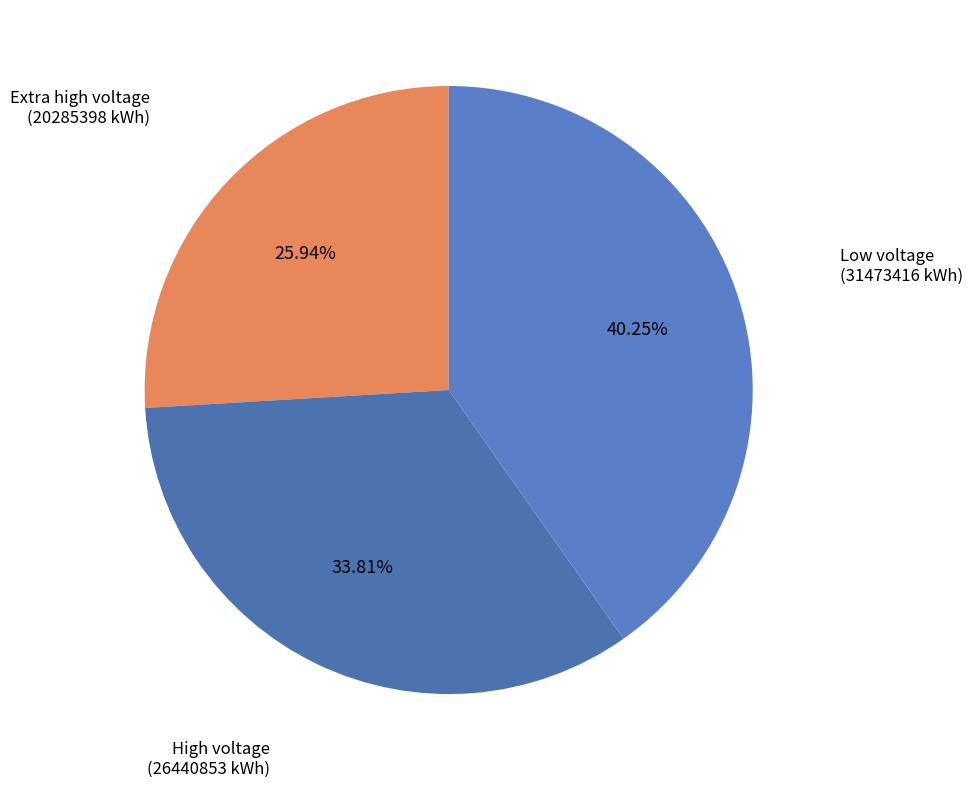

Is Extra high voltage the majority of the pie?

No